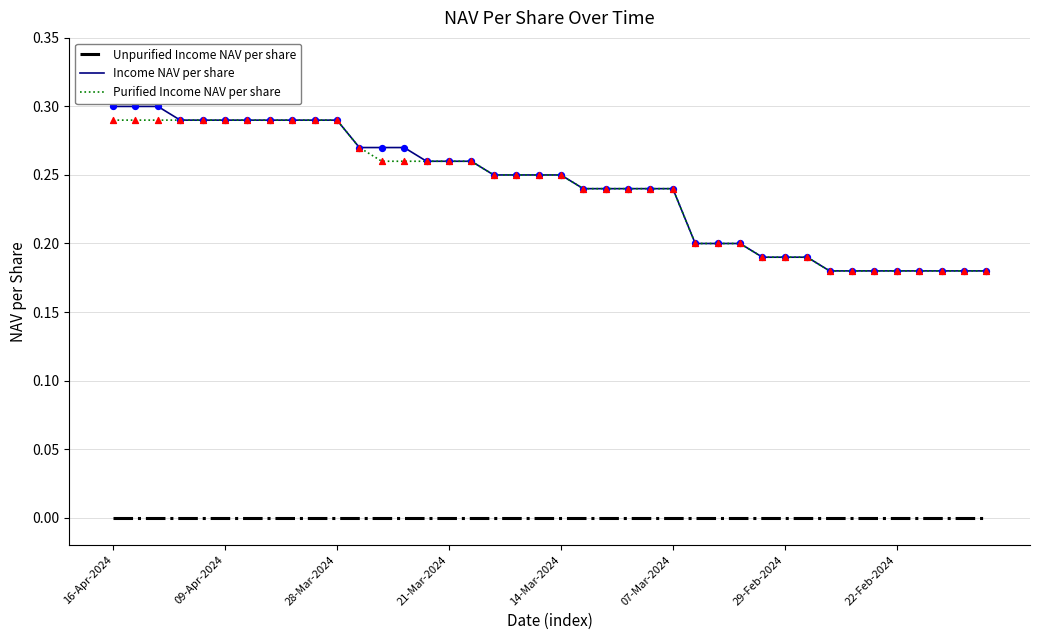

True or false: Unpurified Income NAV per share and Purified Income NAV per share cross at least once.

False